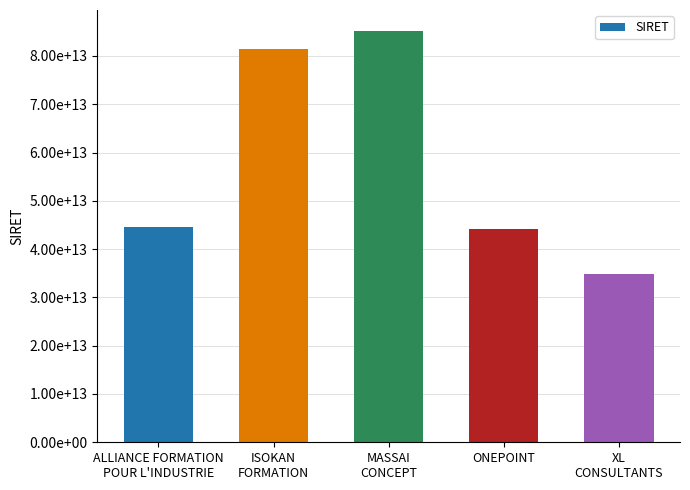

What is the difference between the maximum and minimum values?

50455347399964